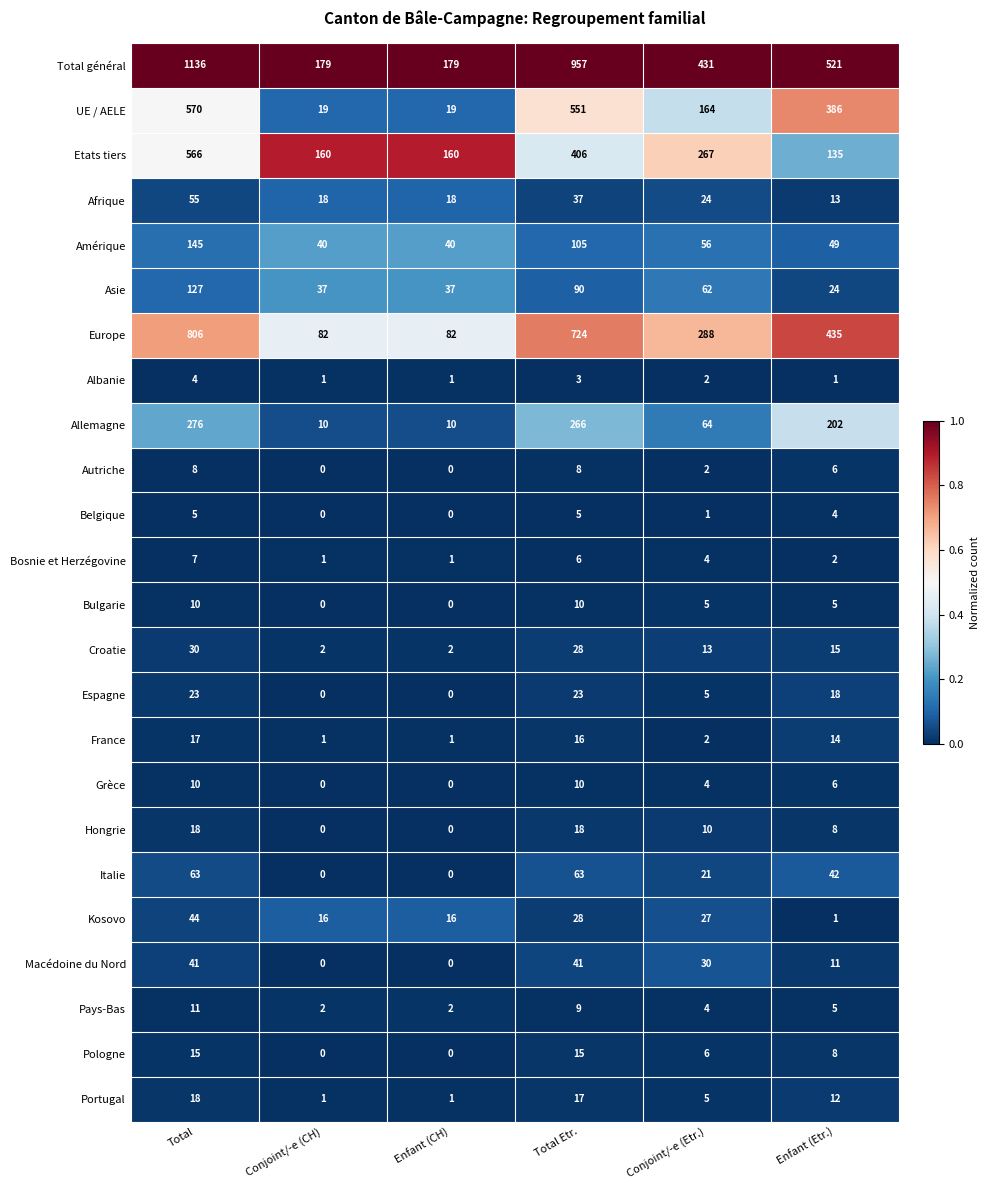

What is the total value across all series at Enfant (CH)?

569